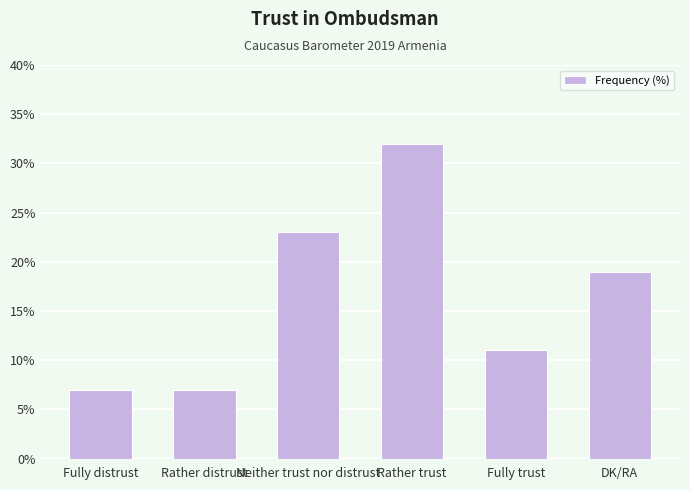

Reading left to right, list all the values displayed in this chart.

7	7	23	32	11	19